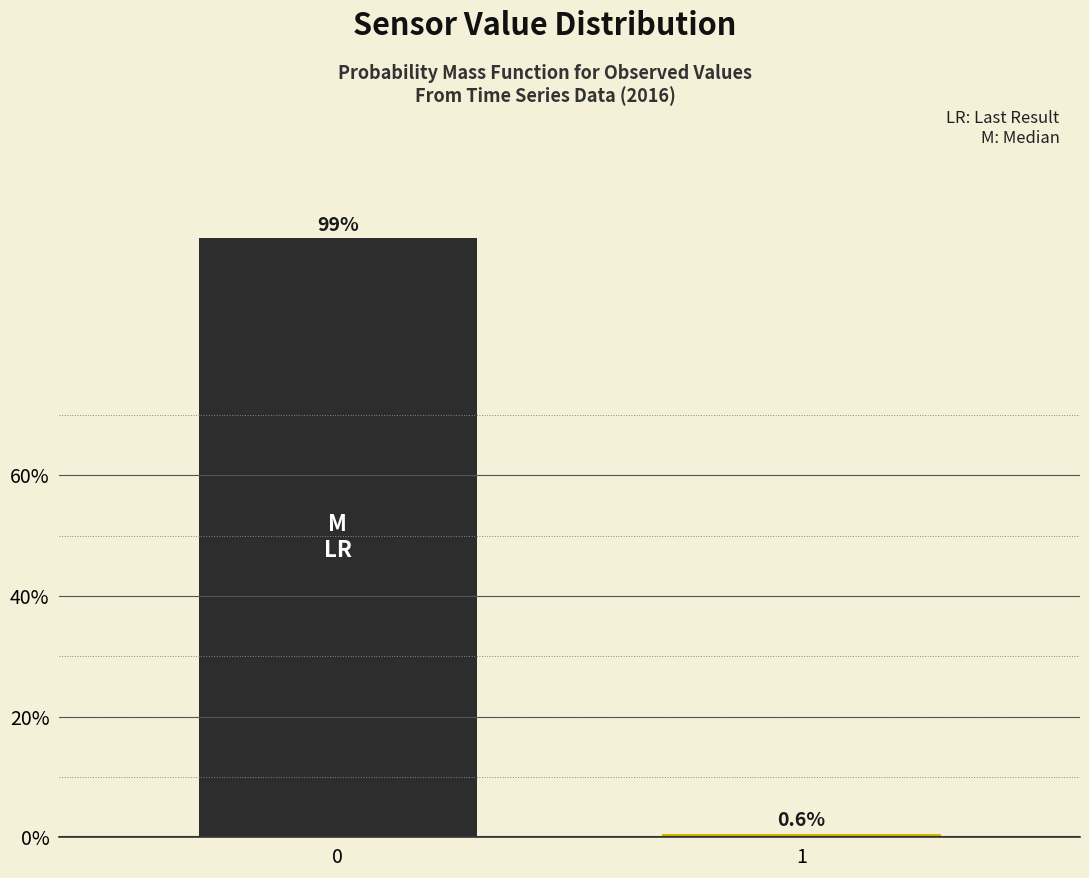

Reading left to right, list all the values displayed in this chart.

99.4	0.6